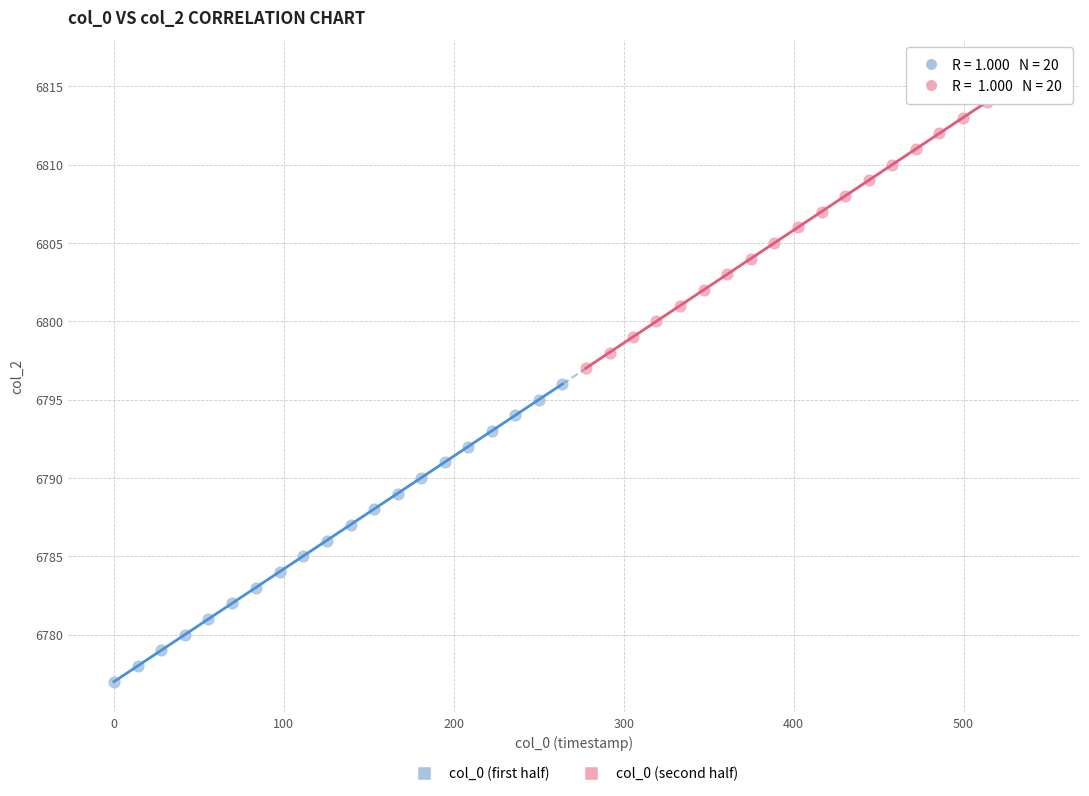

Which series contains the highest Y value?

col_0 (second half)